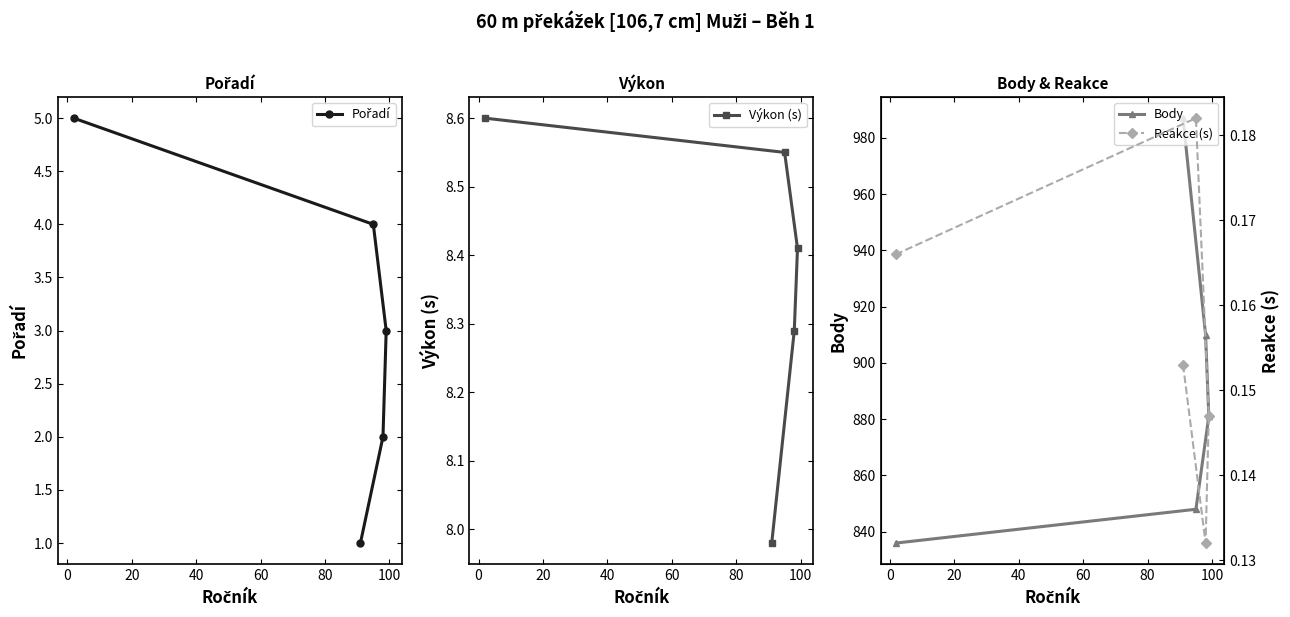

True or false: Výkon (s) has more than 1 interior local peaks.

False